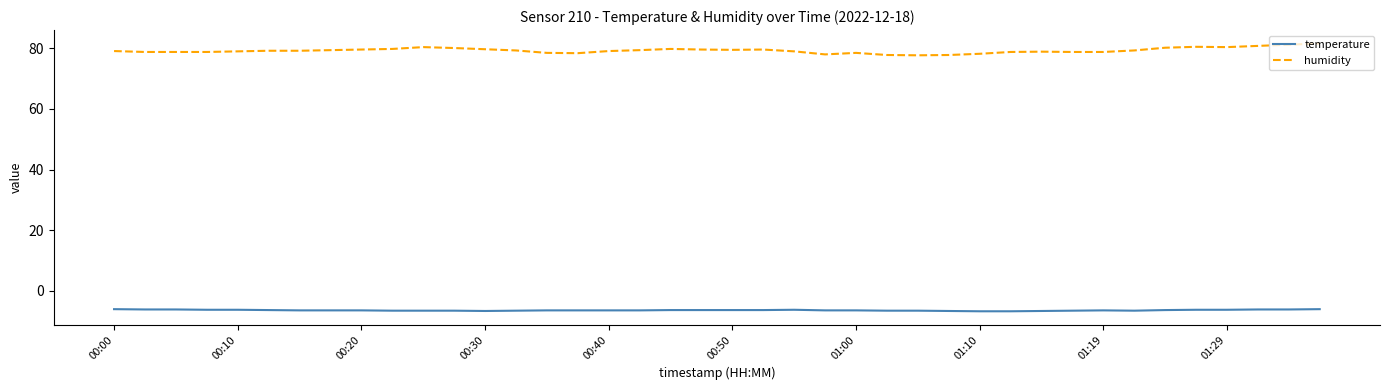

Which series has the largest range (max minus min)?

humidity